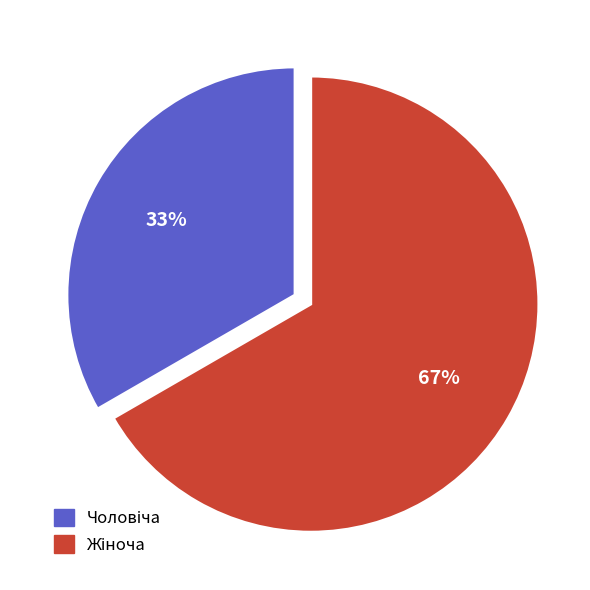

Does any single category account for the majority?

Yes